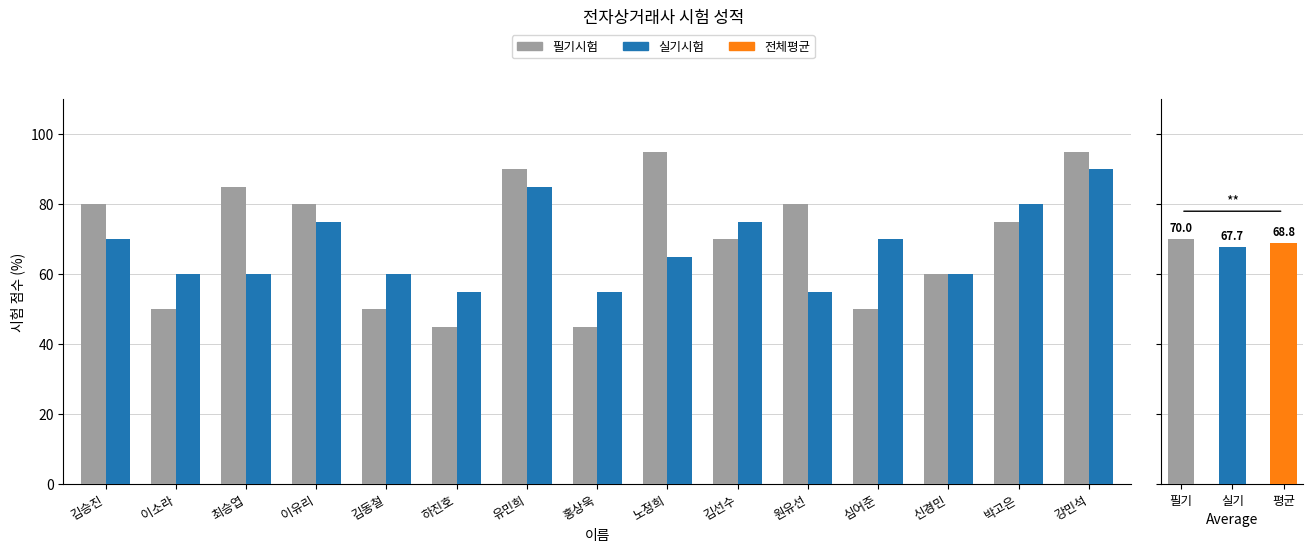

Which series has the widest spread of values?

필기시험